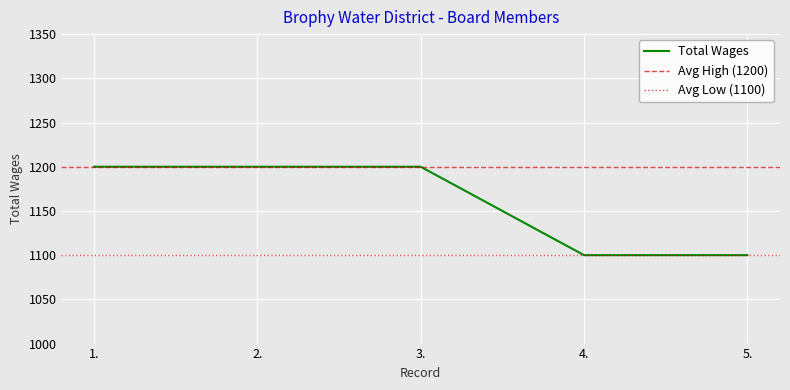

What is the minimum value shown in the chart?

1100